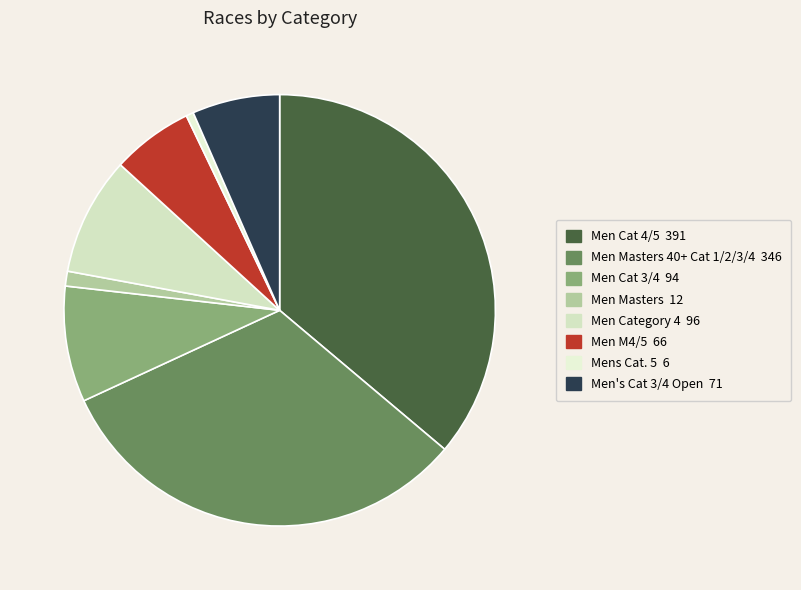

How many slices are in this pie chart?

8